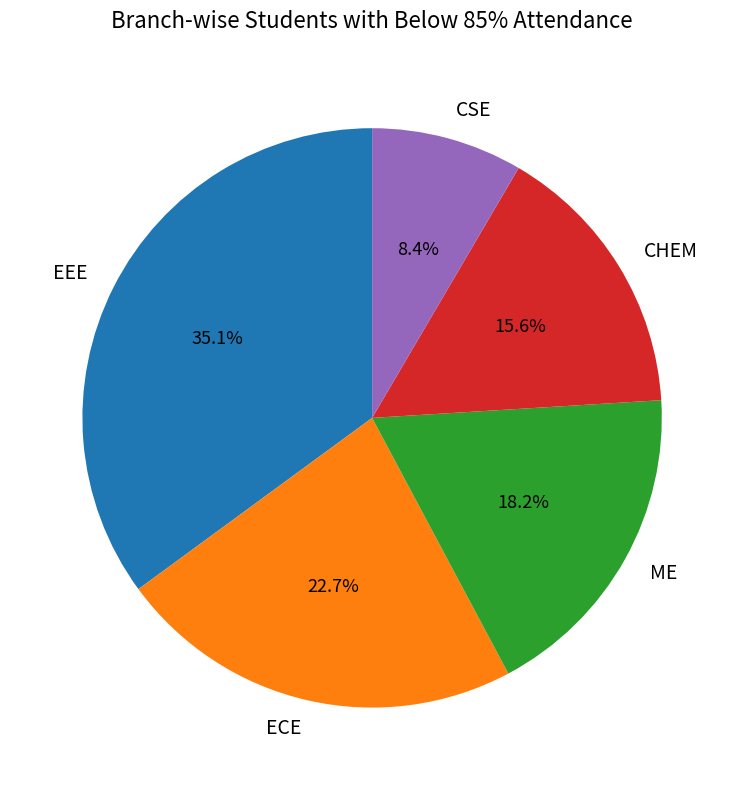

Is EEE the majority of the pie?

No